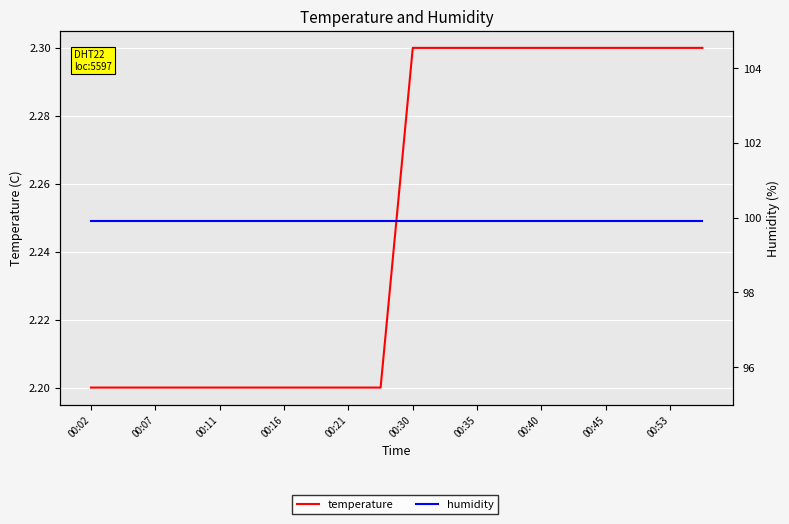

Is this an area chart (filled region under the line)?

No